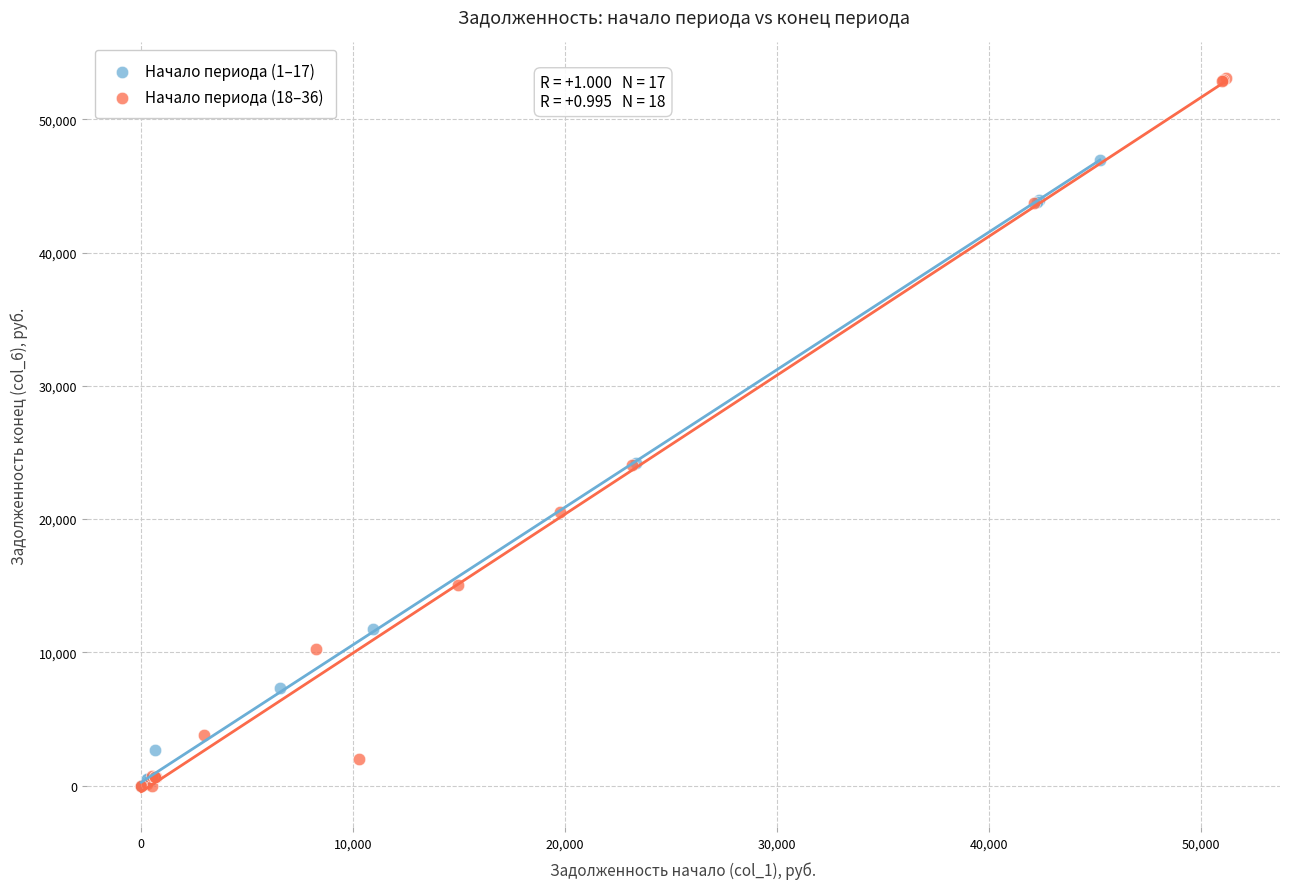

Which series has the largest Y range (max minus min)?

Начало периода (18–36)